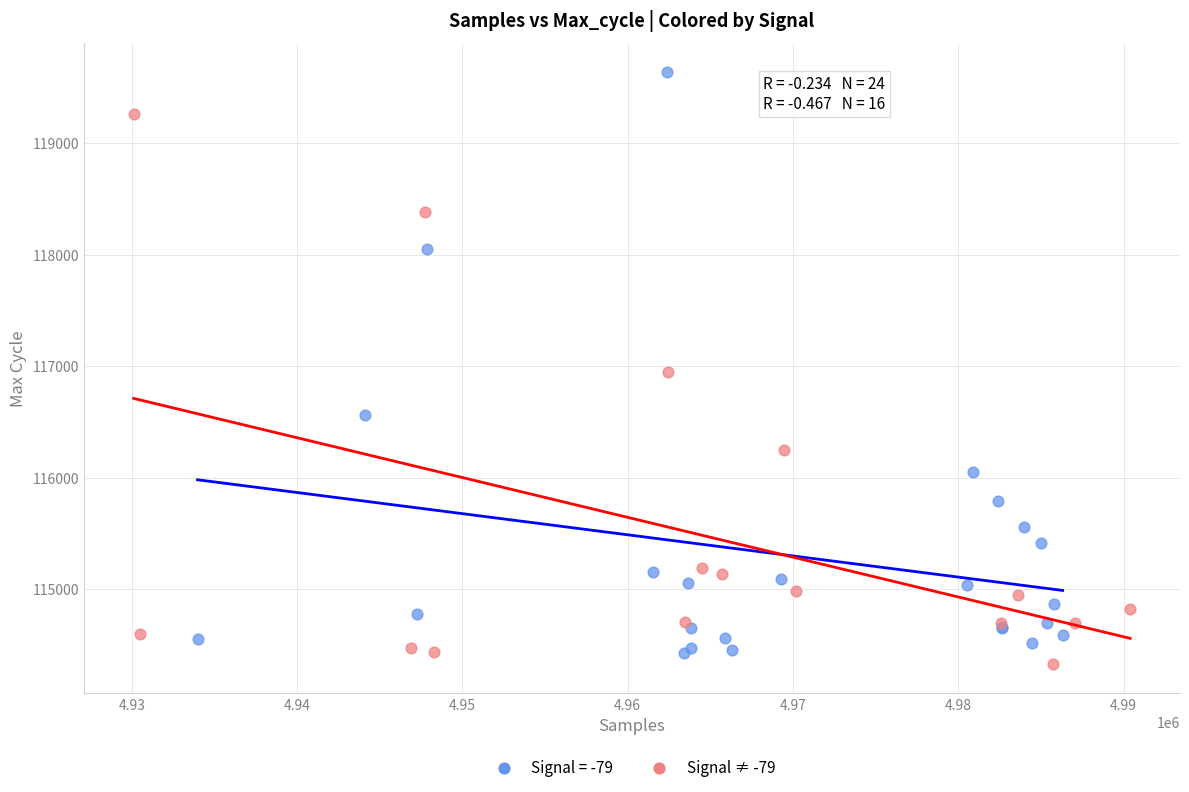

Which series contains the highest Y value?

Signal = -79